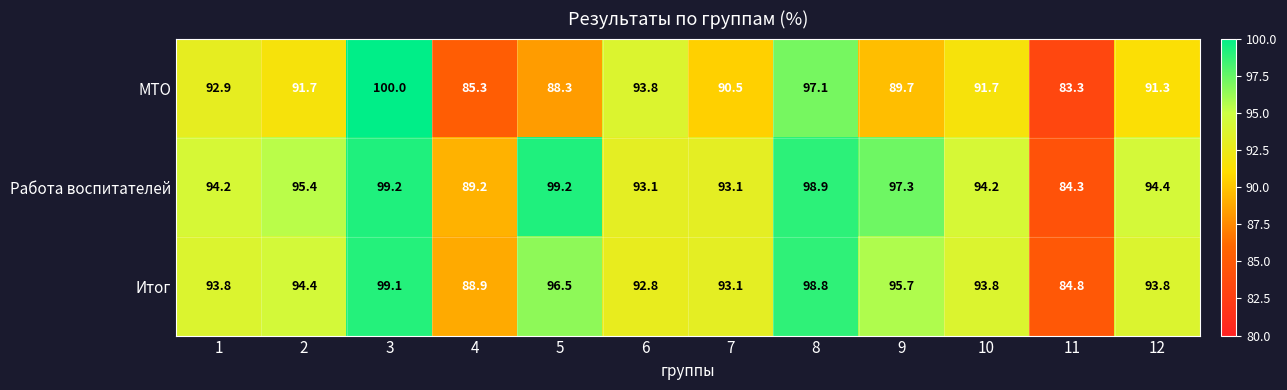

What is the difference between the second highest and second lowest values in the МТО series?

11.8